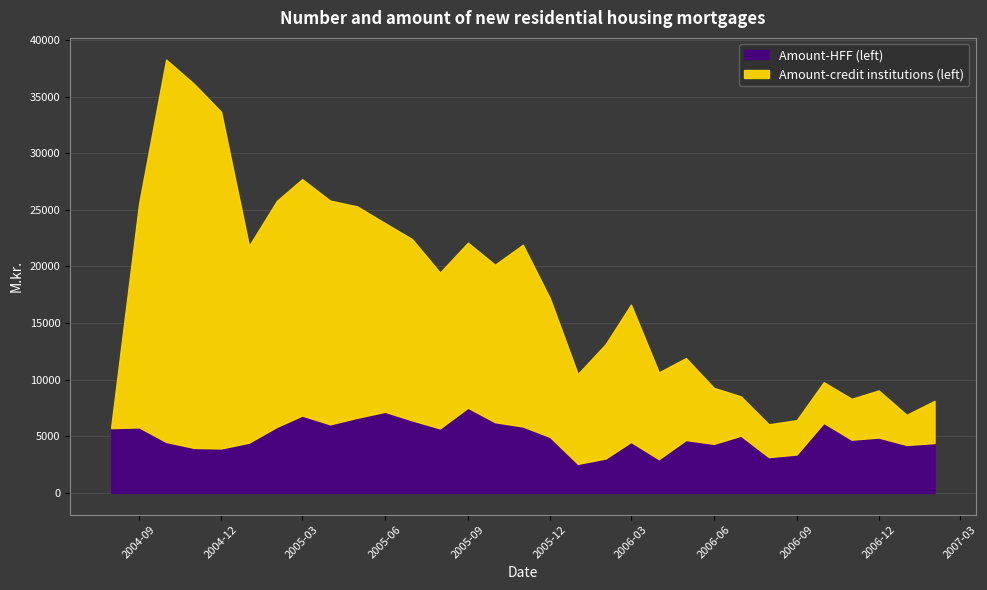

True or false: Amount-HFF (left) has more than 0 interior local peaks.

True